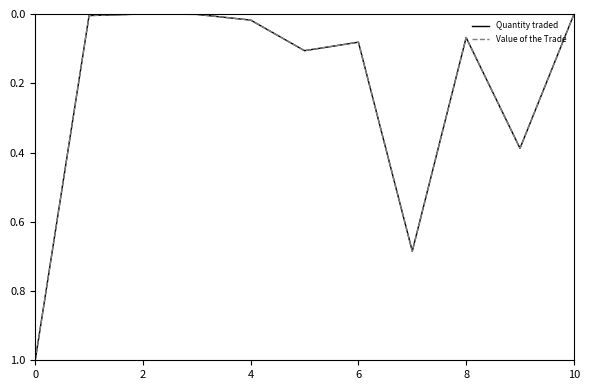

Reading left to right, transcribe all the data shown in this chart.

Quantity traded: 1.0	0.0	0.0	0.0	0.0	0.1	0.1	0.7	0.1	0.4	0.0
Value of the Trade: 1.0	0.0	0.0	0.0	0.0	0.1	0.1	0.7	0.1	0.4	0.0